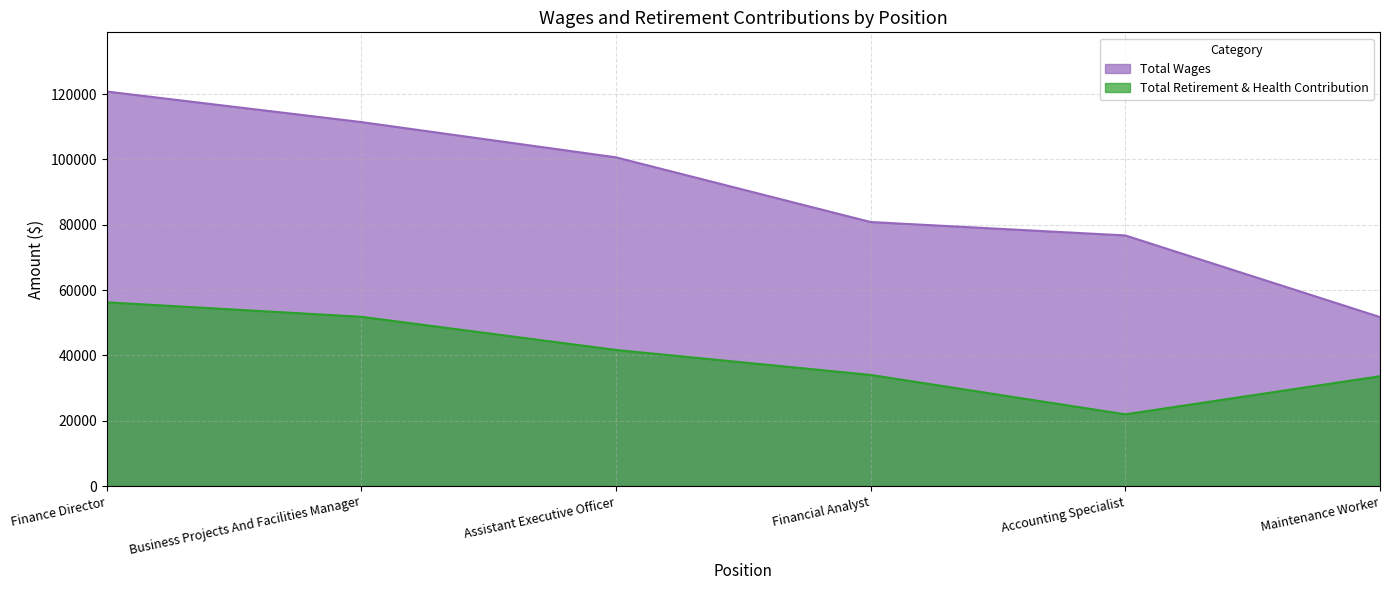

Where is the first local minimum for Total Retirement & Health Contribution?

Accounting Specialist